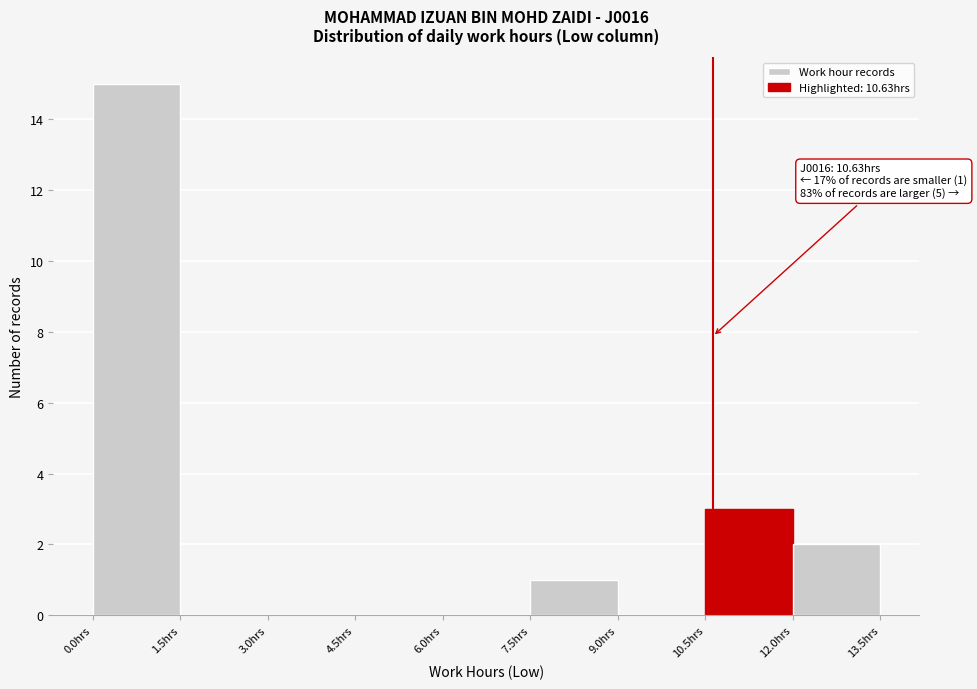

Which range on the x-axis has the tallest bar?

0.0 to 1.5